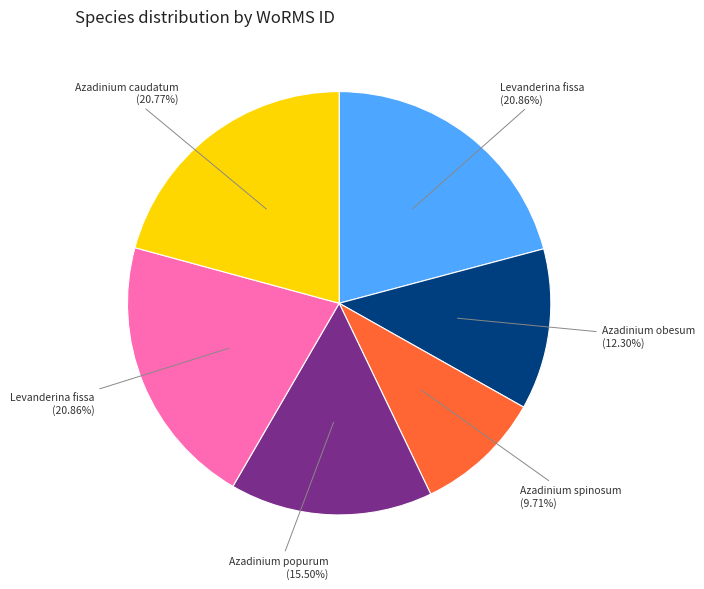

Does any single category account for the majority?

No